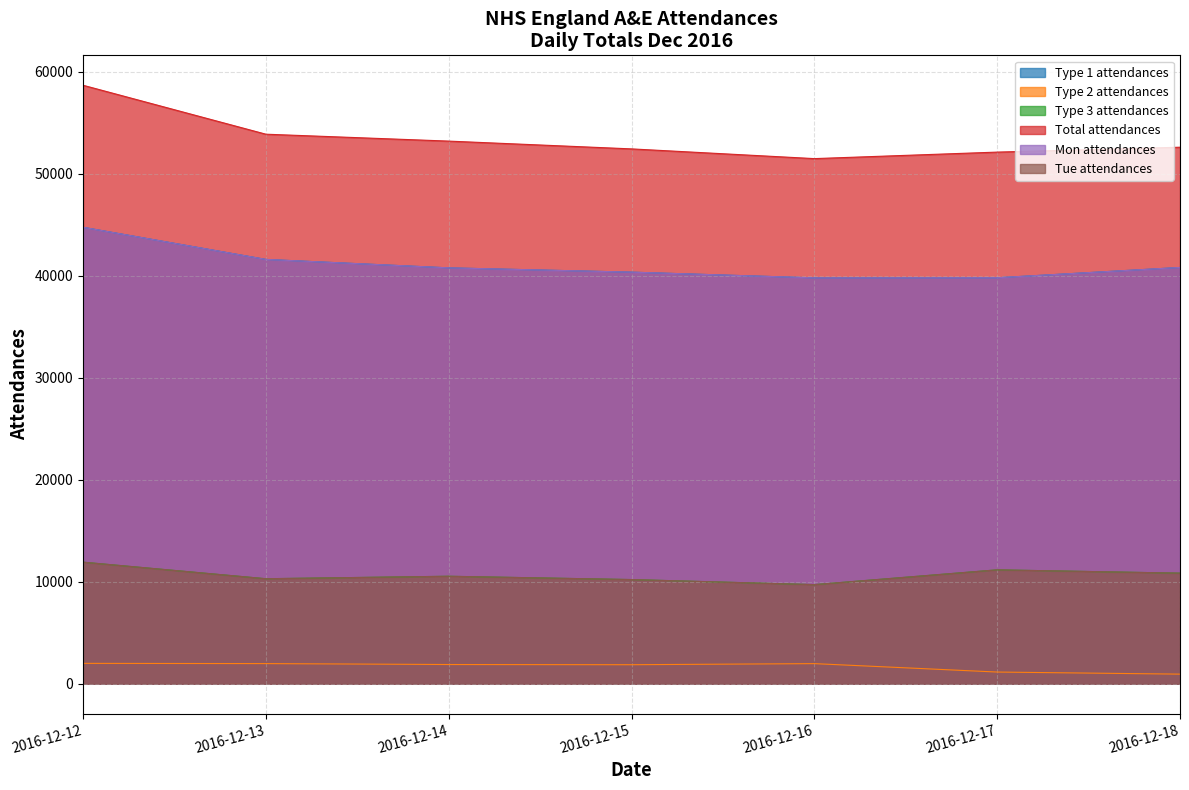

The value of Total attendances at 2016-12-18 is 12555. True or false?

False